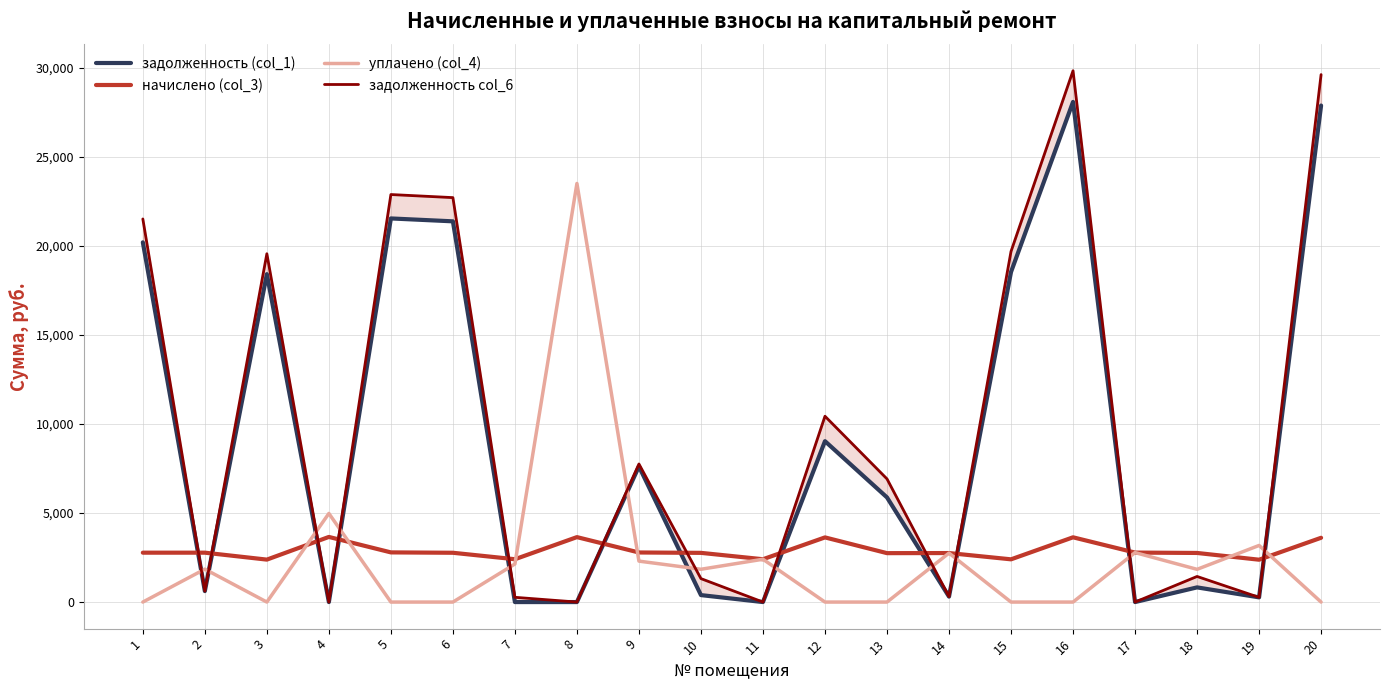

What is the value of the уплачено (col_4) point at the 2nd from the left?

1849.8